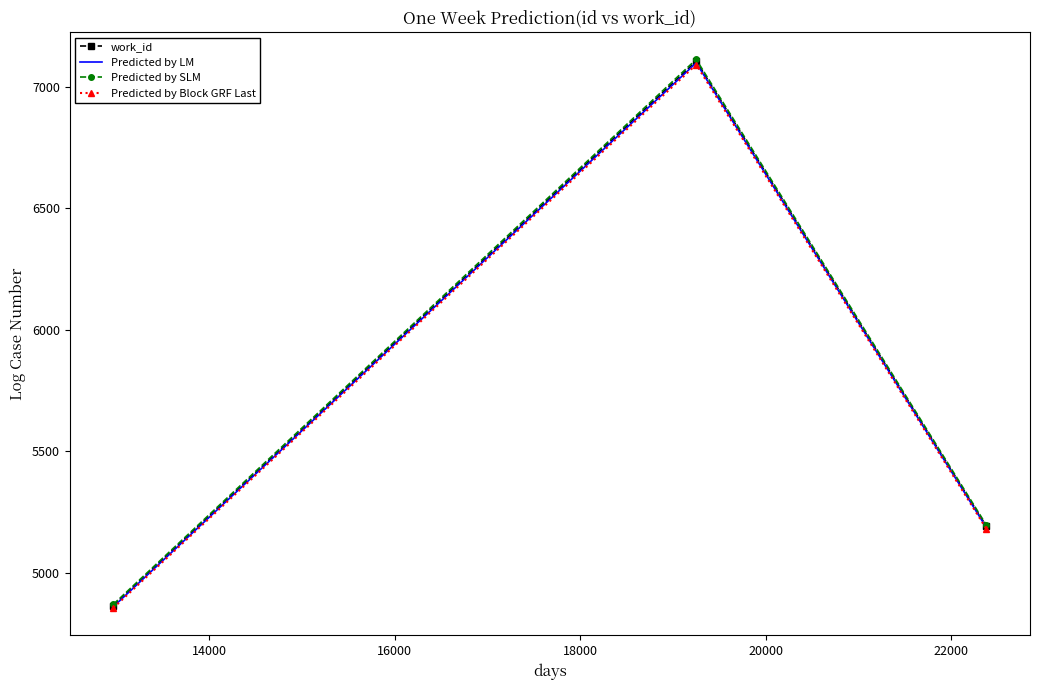

What is the maximum value for work_id?

7106.0